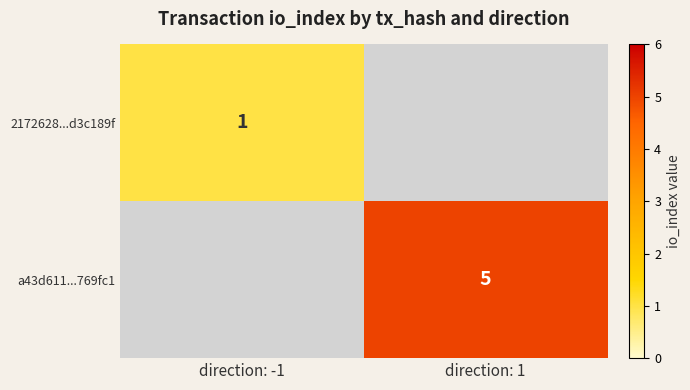

Is the value of 2172628...d3c189f at direction: -1 greater than the value of a43d611...769fc1 at direction: 1?

No